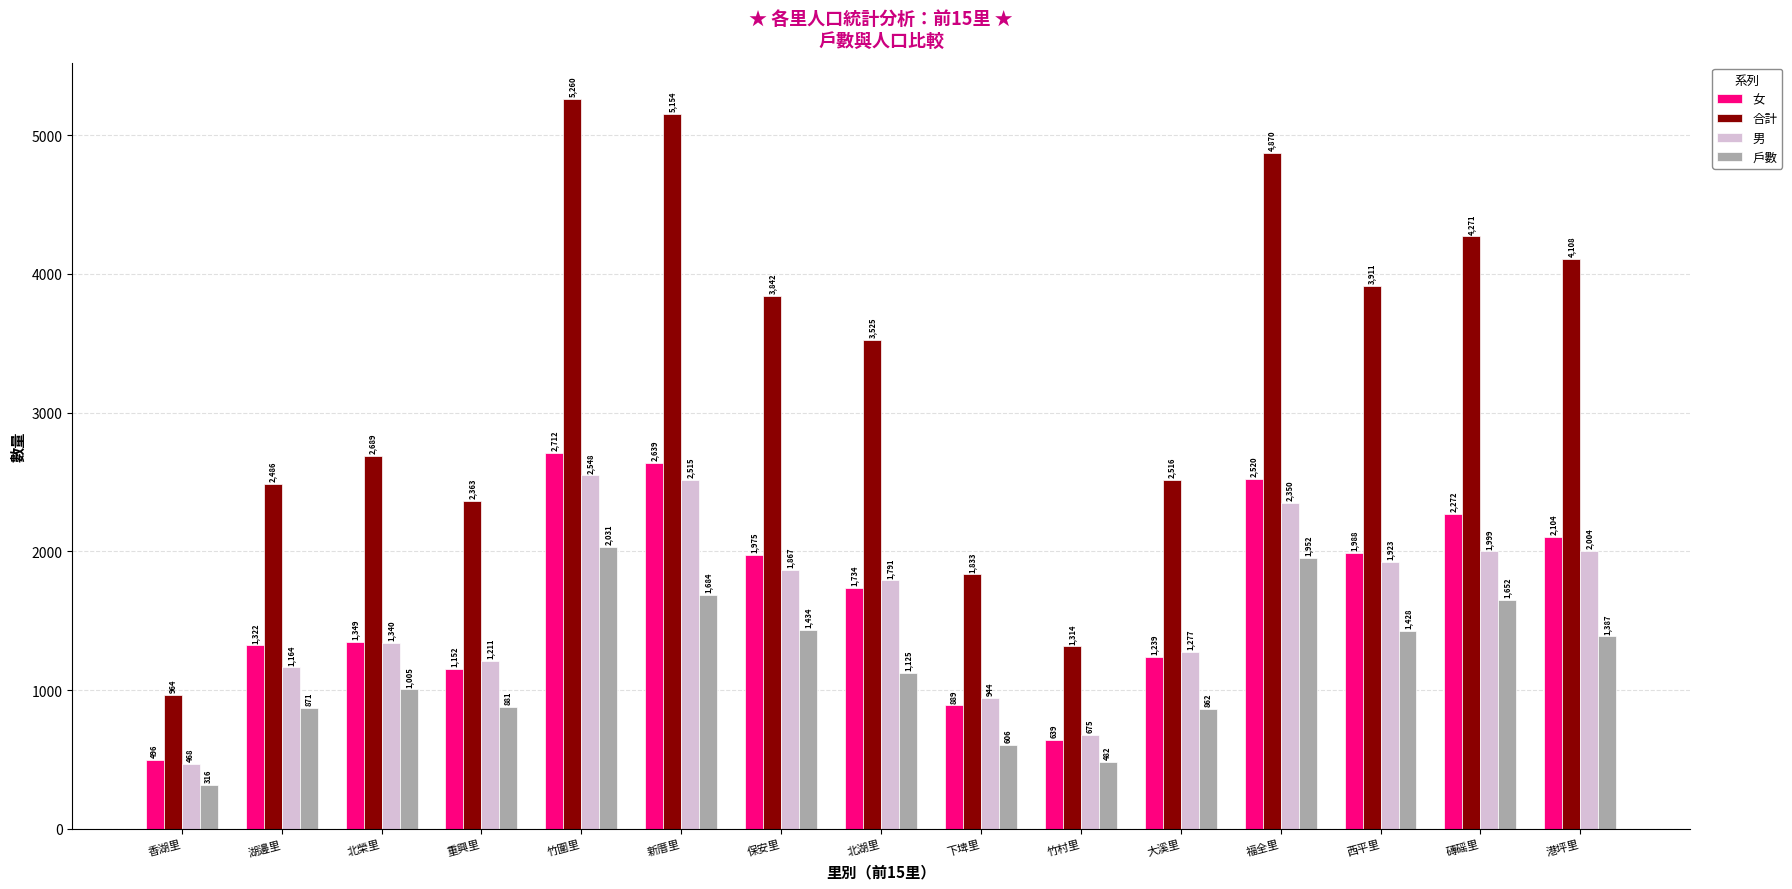

What is the label of the 6th bar from the left?

新厝里